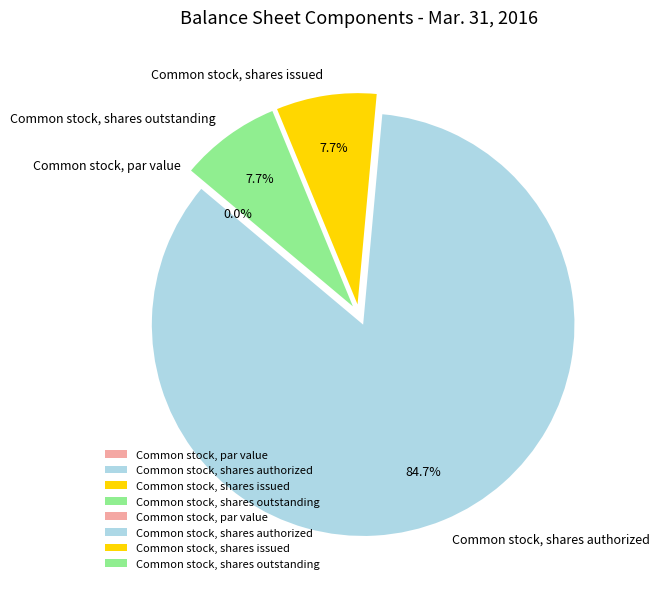

Count the number of slices in the pie.

4